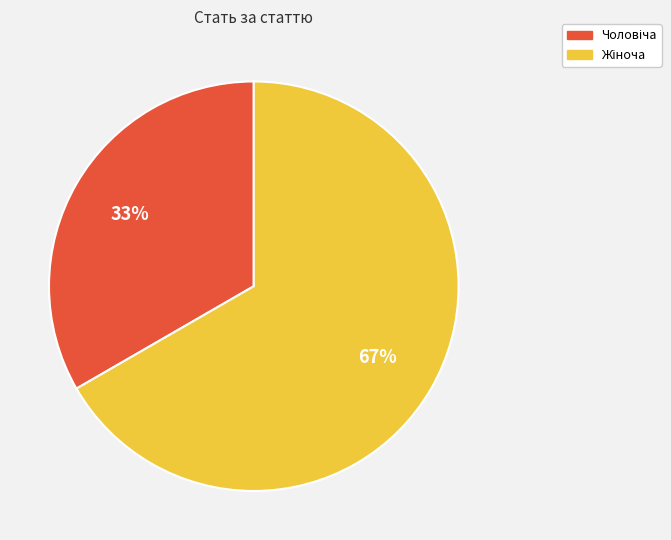

To the nearest percent, what is the average slice percentage?

50%